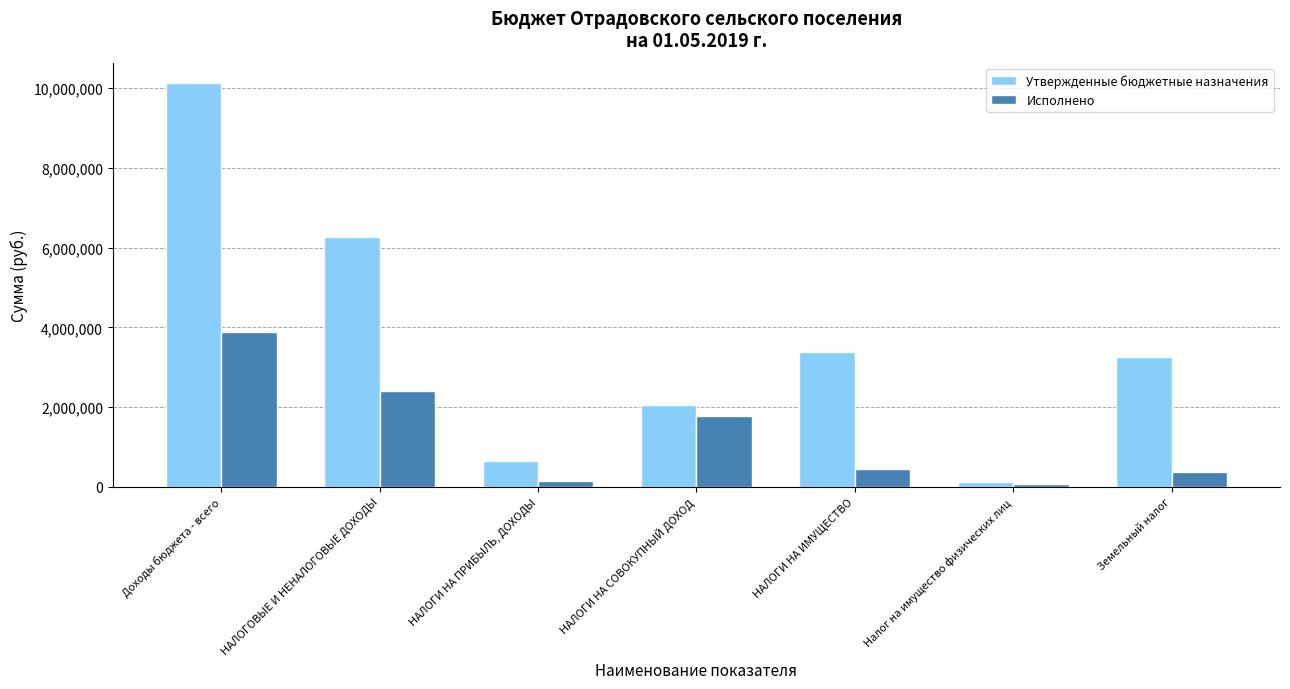

How many data points does each series have?

7